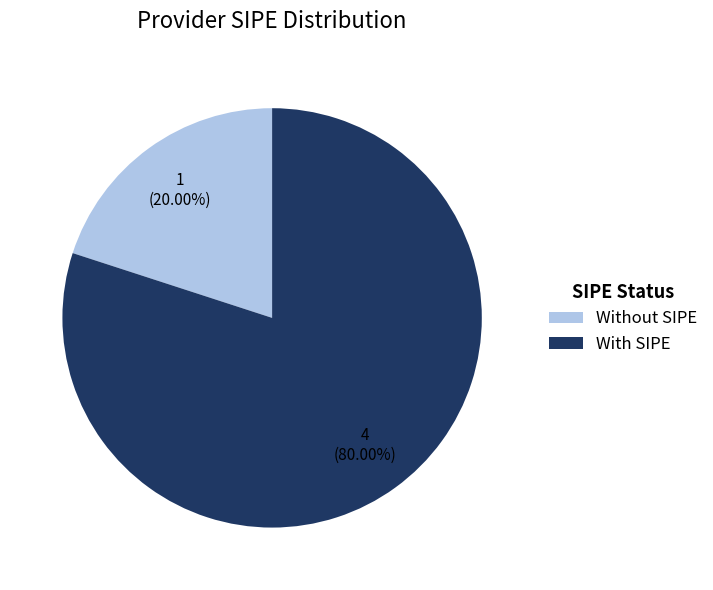

Which has a higher value, With SIPE or Without SIPE?

With SIPE